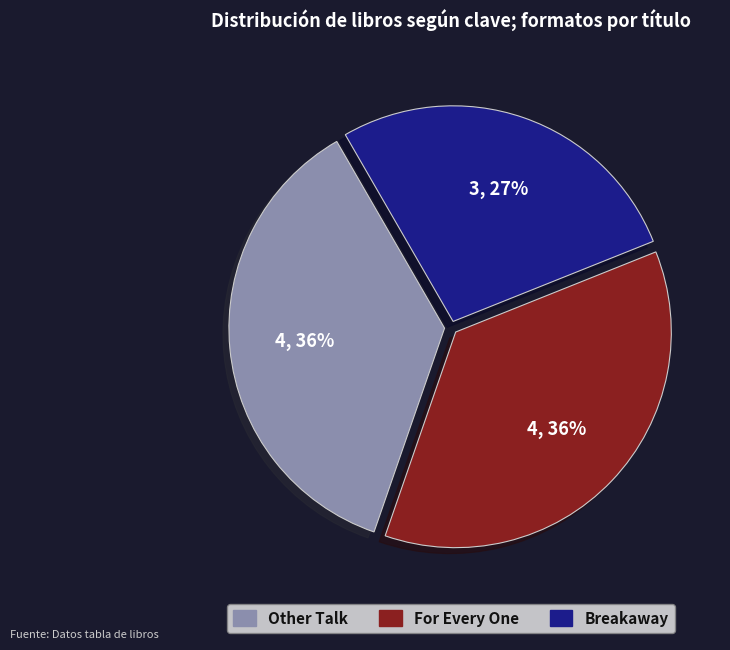

To the nearest percent, what is the difference between the largest and smallest slice percentages?

9%